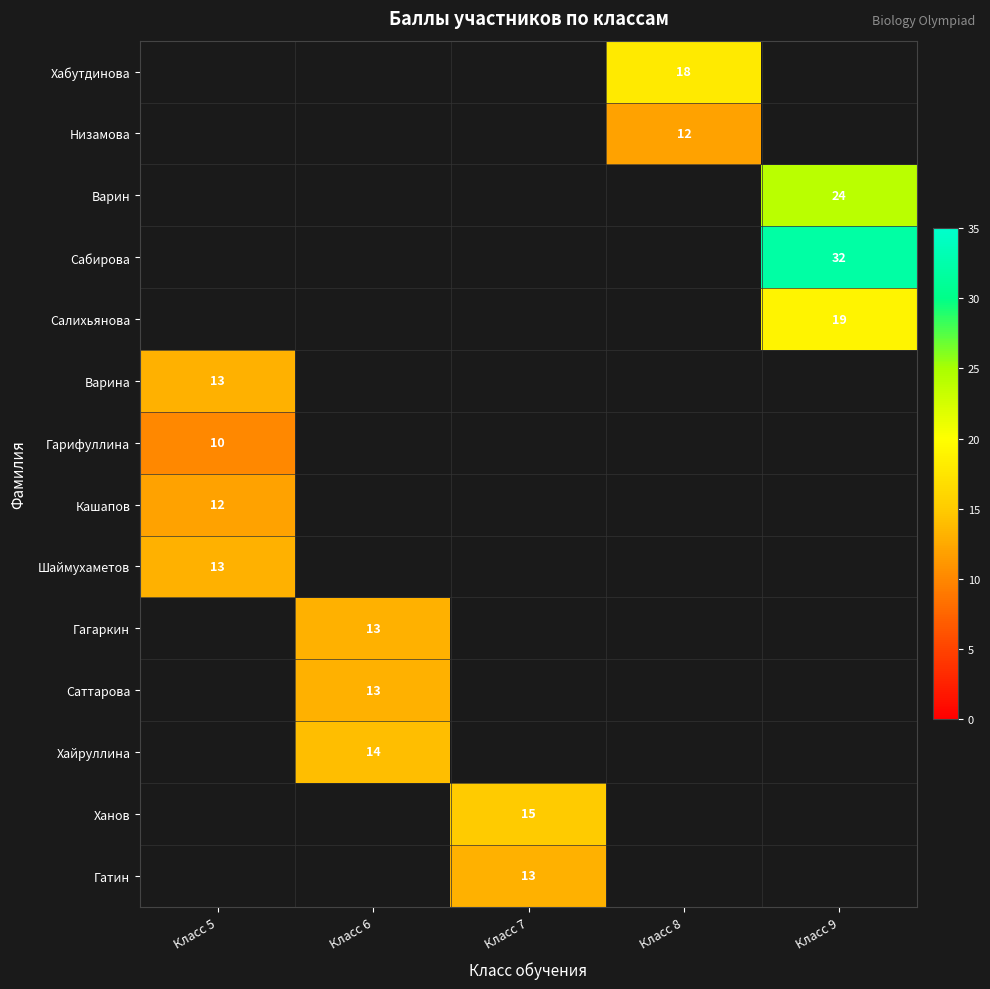

Is it true that Салихьянова equals 19 at Класс 9?

True